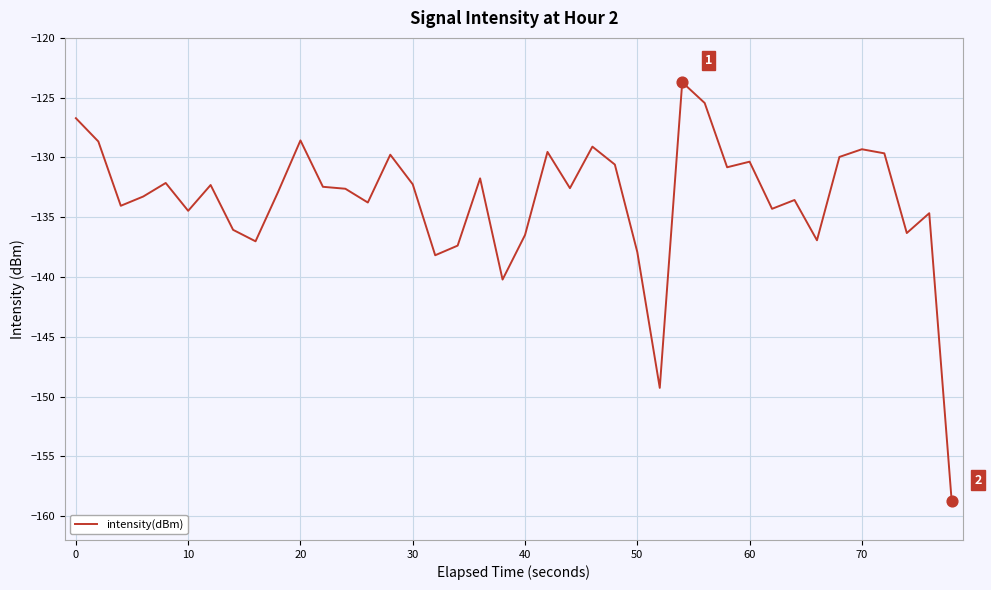

What is the difference between the maximum and minimum values?

35.1